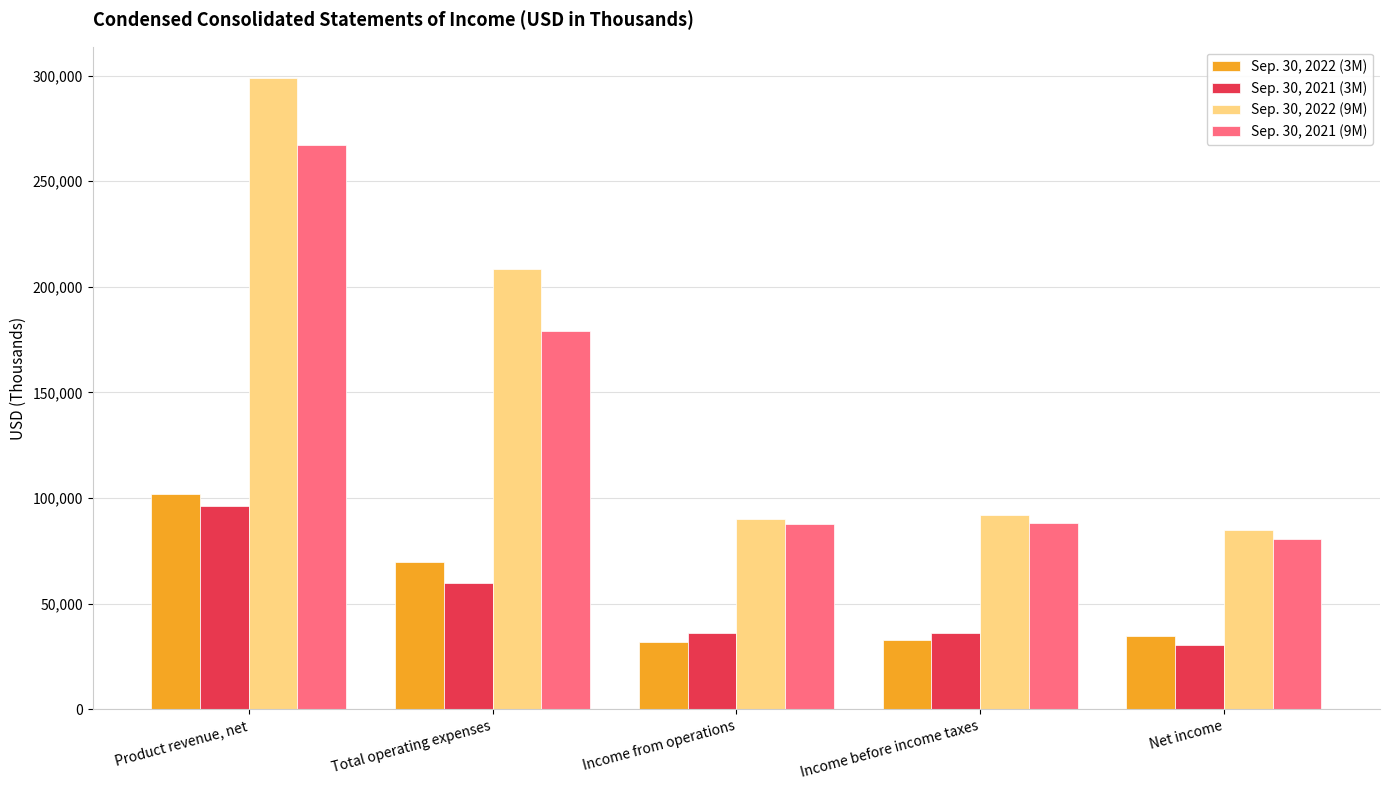

What is the highest value of the Sep. 30, 2021 (3M) series?

96131